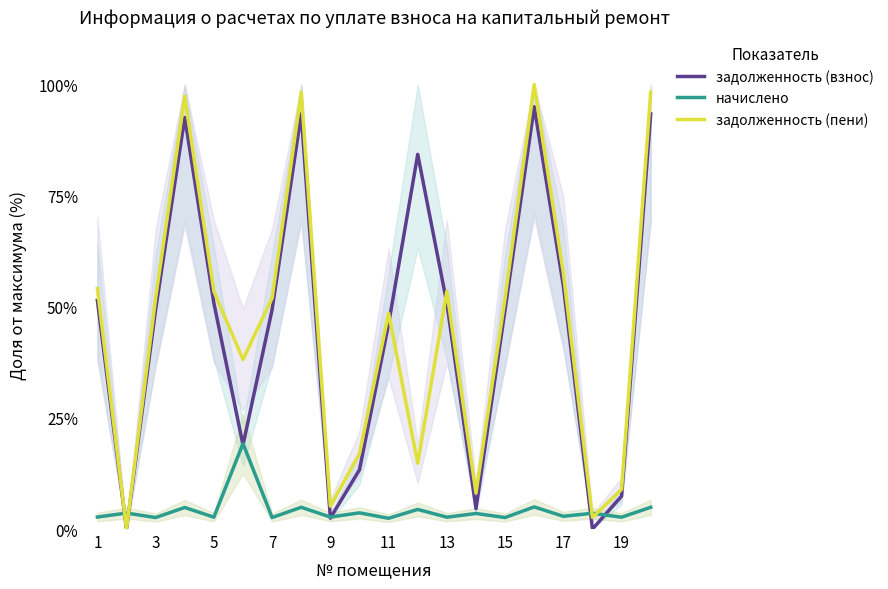

Is it true that задолженность (пени) equals 8.9 at 19?

True